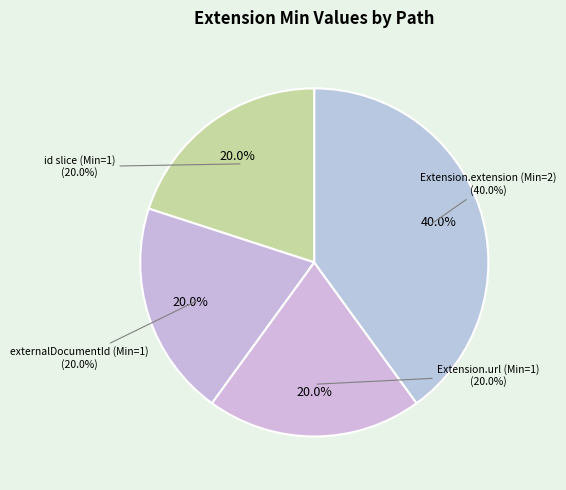

Combined, what portion of the pie is Extension.url and Extension.extension:externalDocumentId?

40.0%